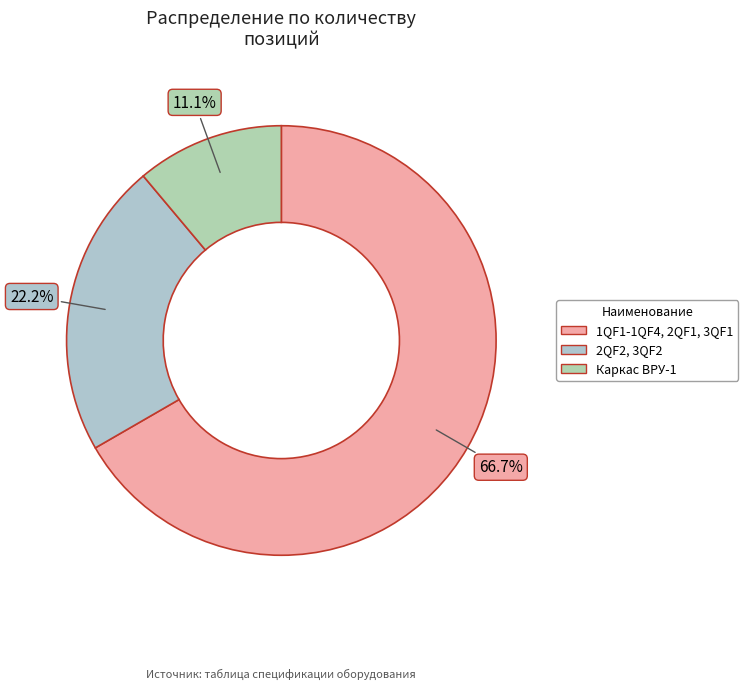

Which category has the smallest portion of the pie?

Каркас ВРУ-1